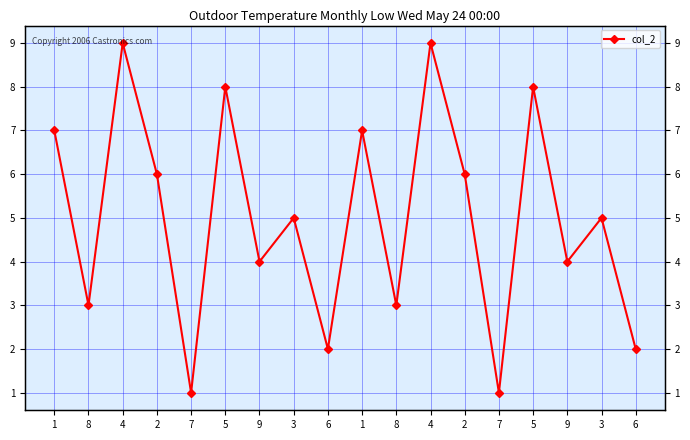

How many values are below 5?

8